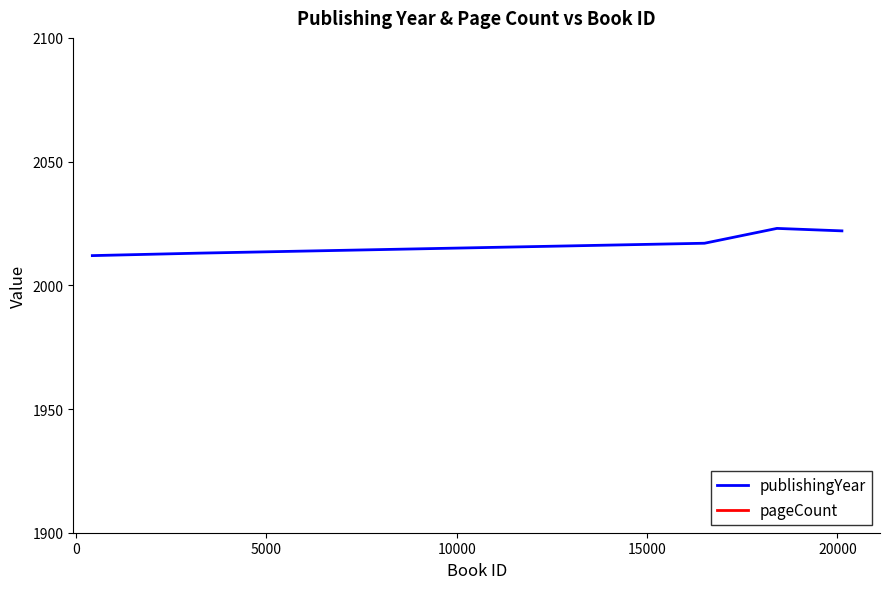

Which series has the widest spread of values?

pageCount